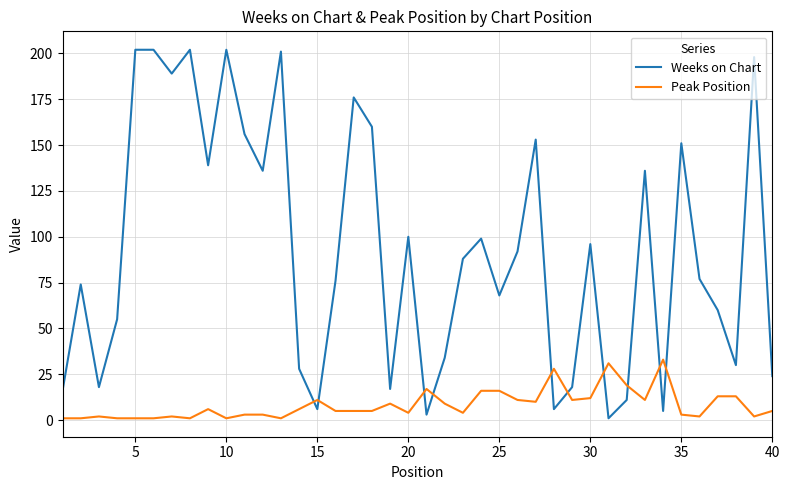

Which series has the largest total across all categories?

Weeks on Chart